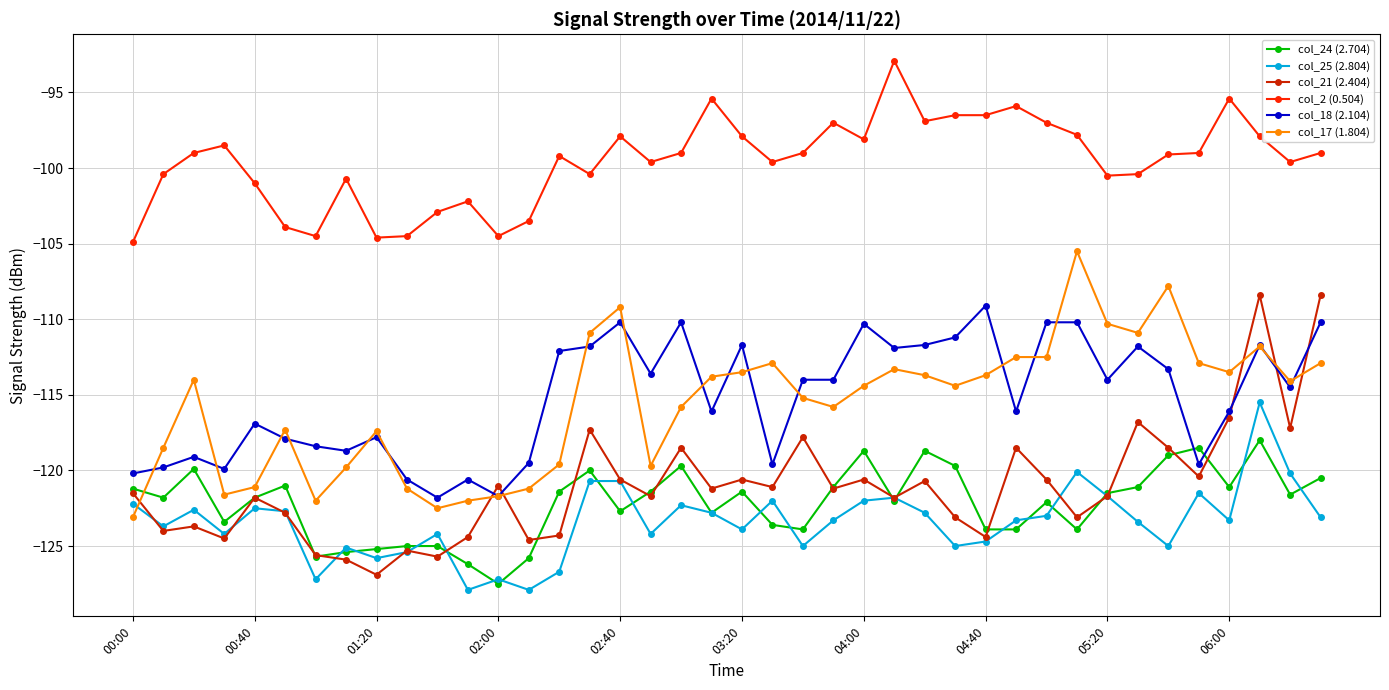

In col_21 (2.404), how many points are lower than both neighbors (excluding endpoints)?

14